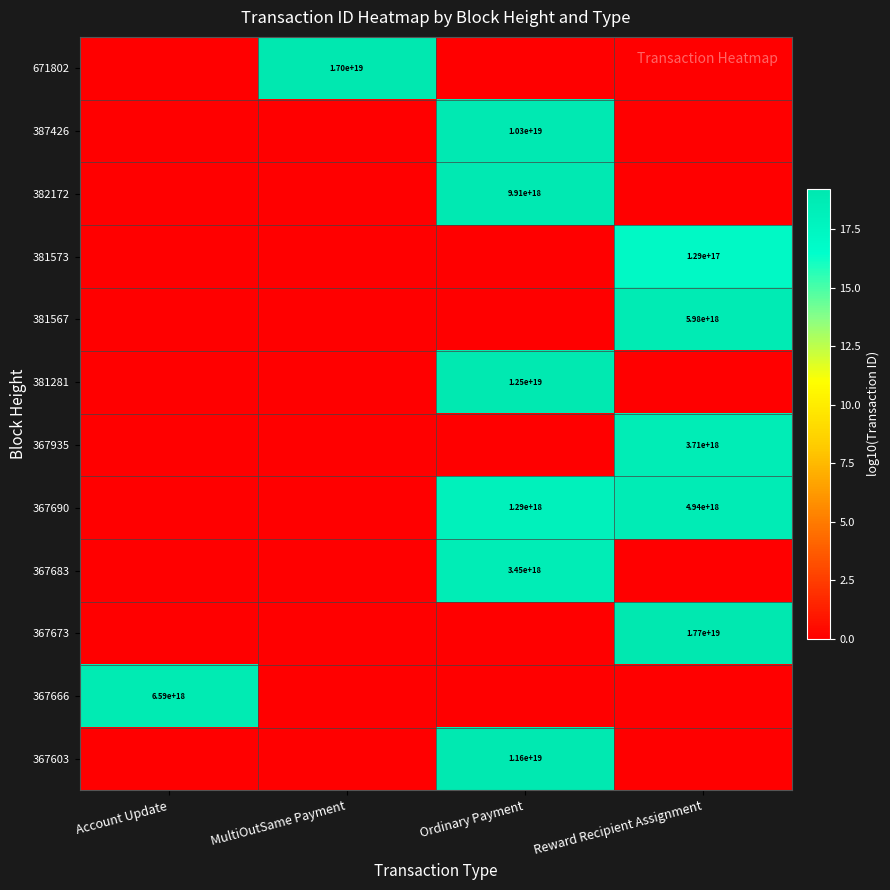

True or false: 367935 has a value of 1669188224355854336 at Reward Recipient Assignment.

False